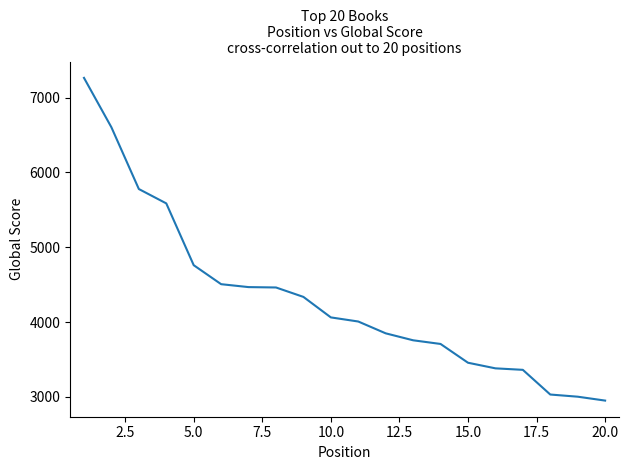

True or false: the data has more than 2 interior local peaks.

False